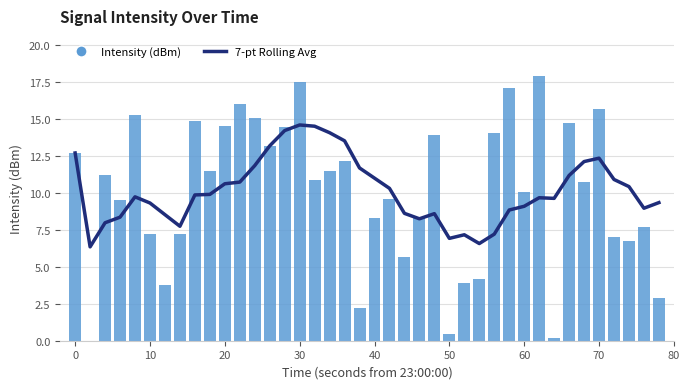

Reading left to right, what are all the values shown in this chart?

7-pt Rolling Avg: 12.7	6.3	8.0	8.3	9.7	9.3	8.5	7.7	9.9	9.9	10.6	10.7	11.8	13.2	14.2	14.6	14.5	14.1	13.5	11.7	11.0	10.3	8.6	8.2	8.6	6.9	7.2	6.6	7.2	8.8	9.1	9.7	9.6	11.2	12.1	12.3	10.9	10.4	9.0	9.3
Intensity (dBm): 12.7	0.0	11.2	9.5	15.2	7.2	3.8	7.2	14.8	11.5	14.5	16.0	15.0	13.1	14.4	17.5	10.9	11.4	12.2	2.2	8.3	9.6	5.6	8.3	13.9	0.5	3.9	4.2	14.0	17.1	10.1	17.9	0.2	14.7	10.7	15.7	7.0	6.7	7.7	2.9